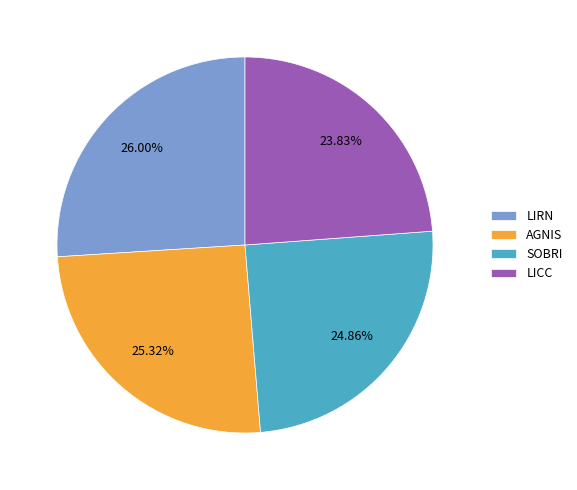

How much of the chart is everything except LICC?

76.2%